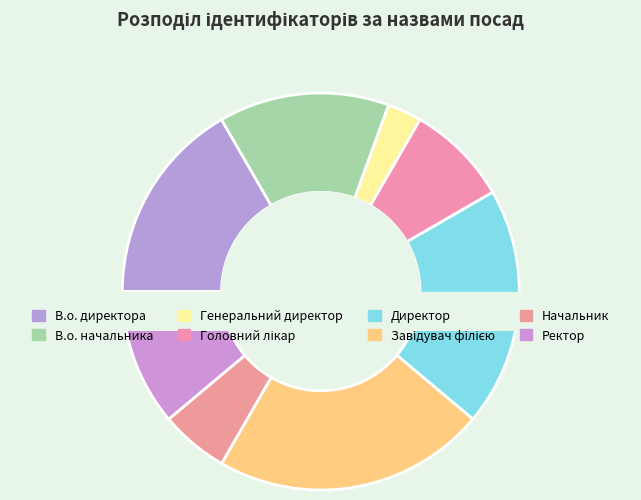

What percentage is NOT represented by Генеральний директор?

97.2%